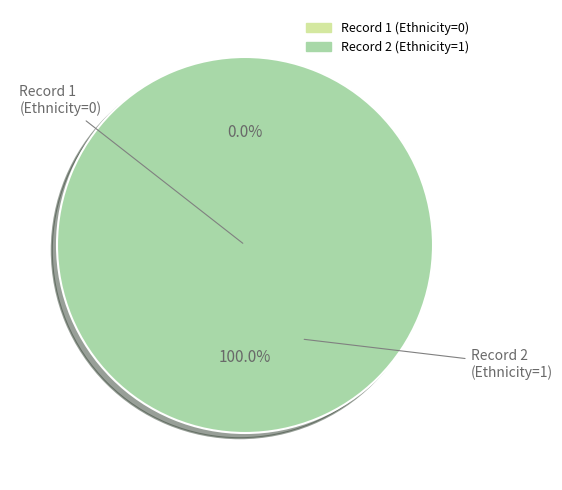

Combined, do 1 and 2 account for over 50%?

Yes